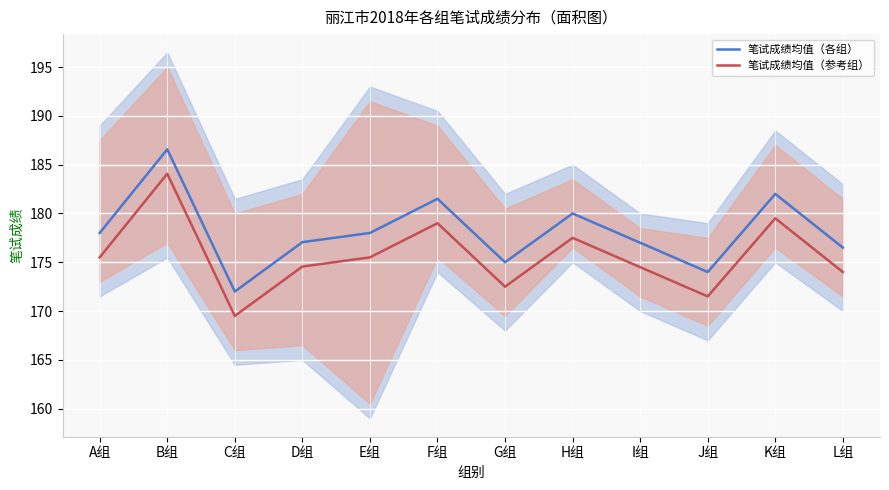

Rank the categories by 笔试成绩均值（参考组） value from lowest to highest.

C组, J组, G组, L组, I组, D组, A组, E组, H组, F组, K组, B组